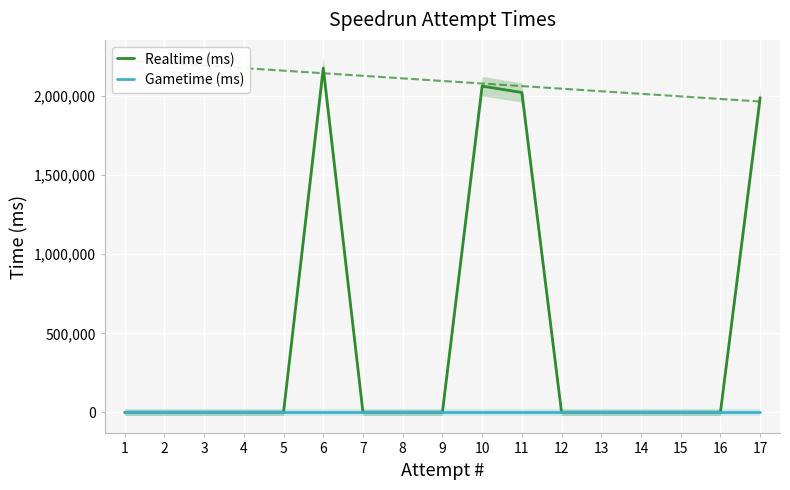

At how many categories does at least one series exceed 2142198?

1